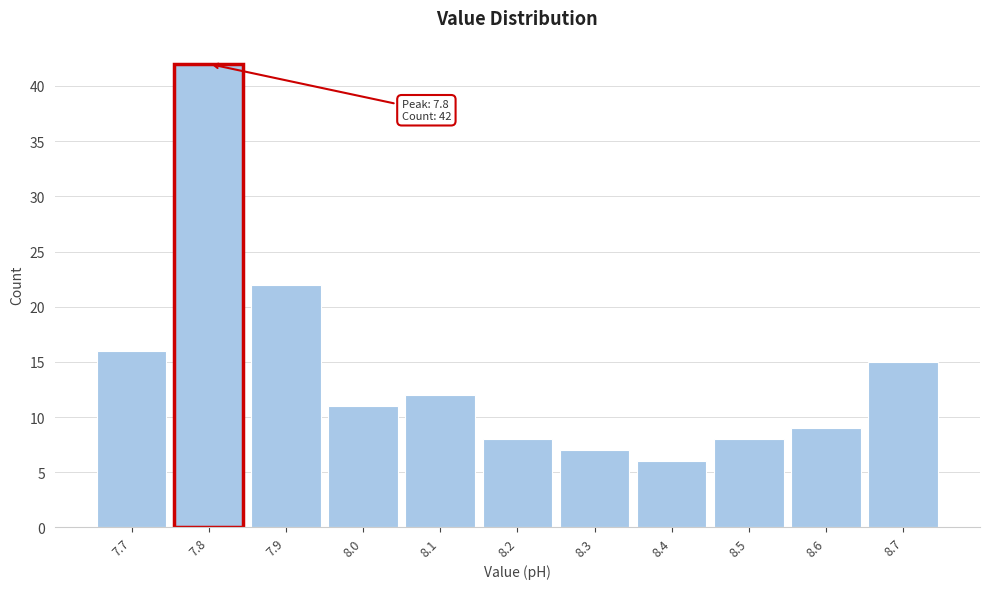

Over which range of the x-axis is the bar tallest?

7.75 to 7.85